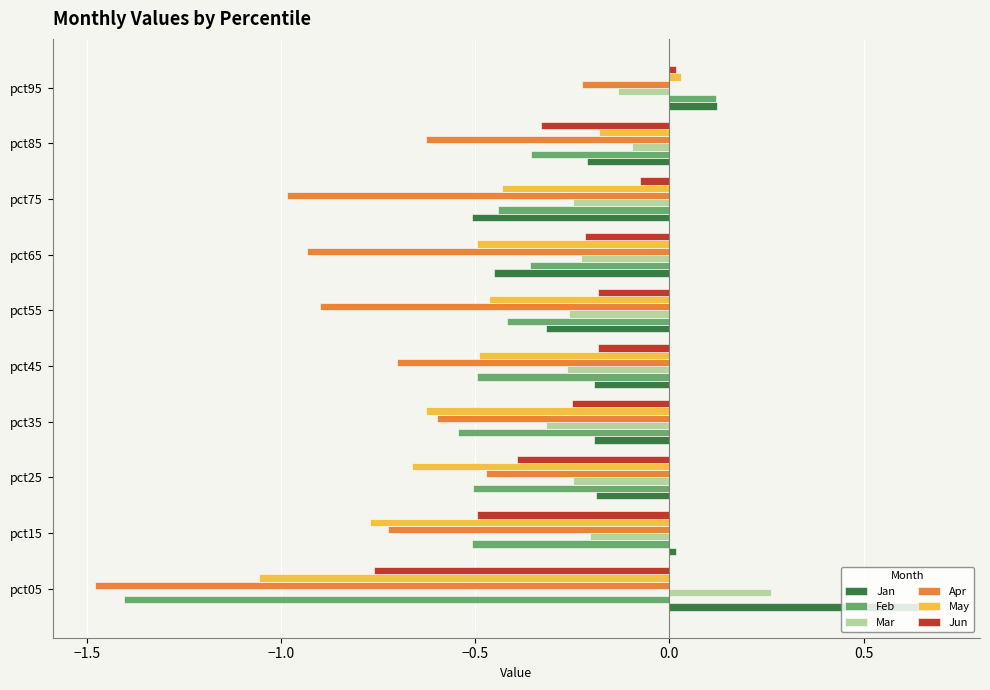

Which series has the largest total across all categories?

Jan